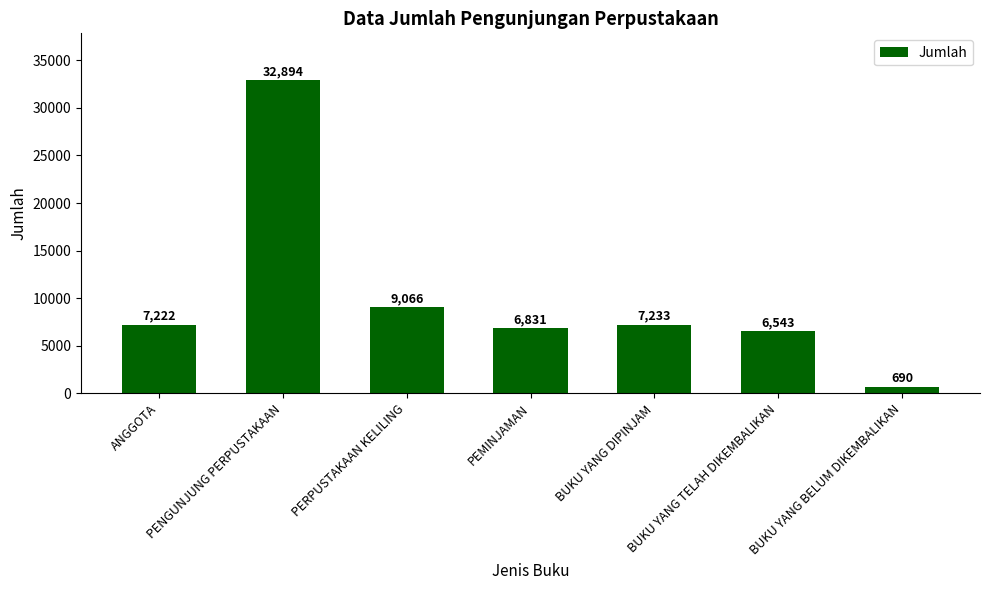

The value at BUKU YANG DIPINJAM is 7233. True or false?

True